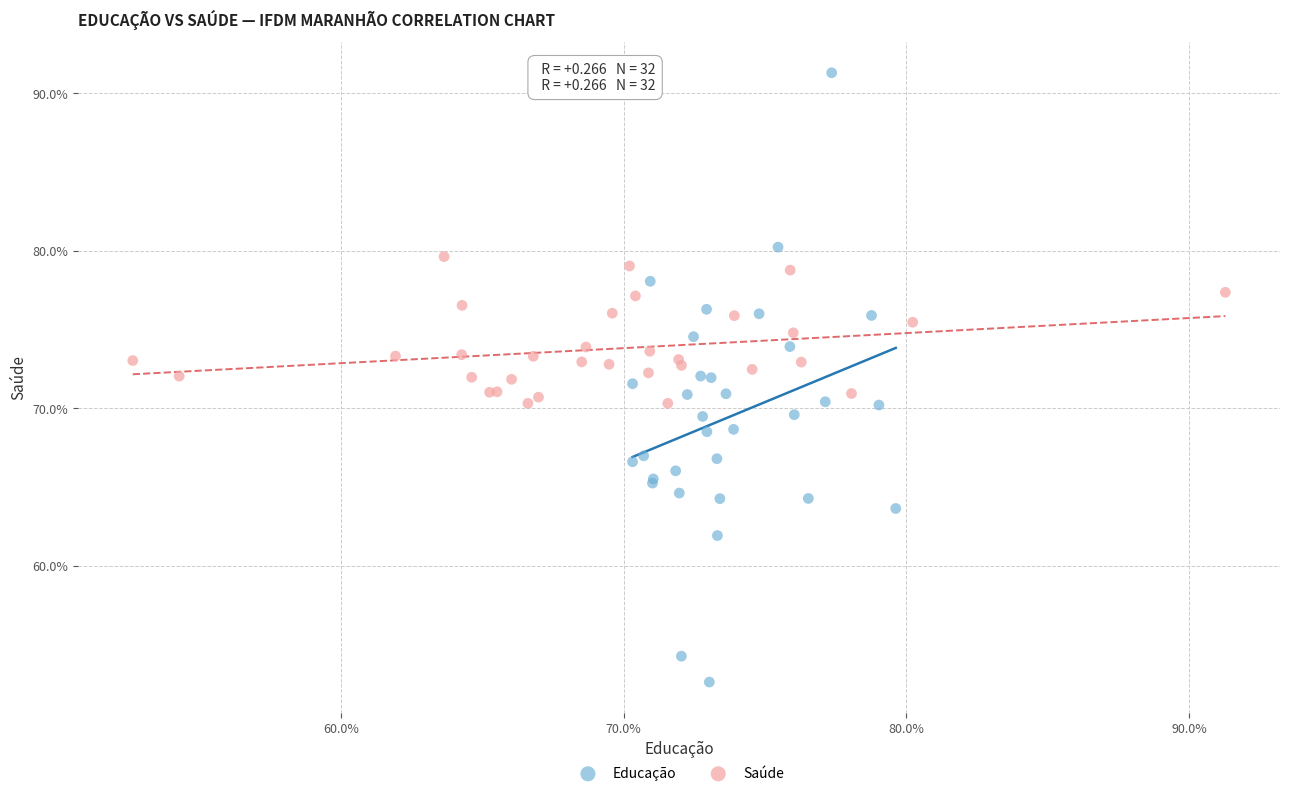

Which series contains the lowest Y value?

Educação